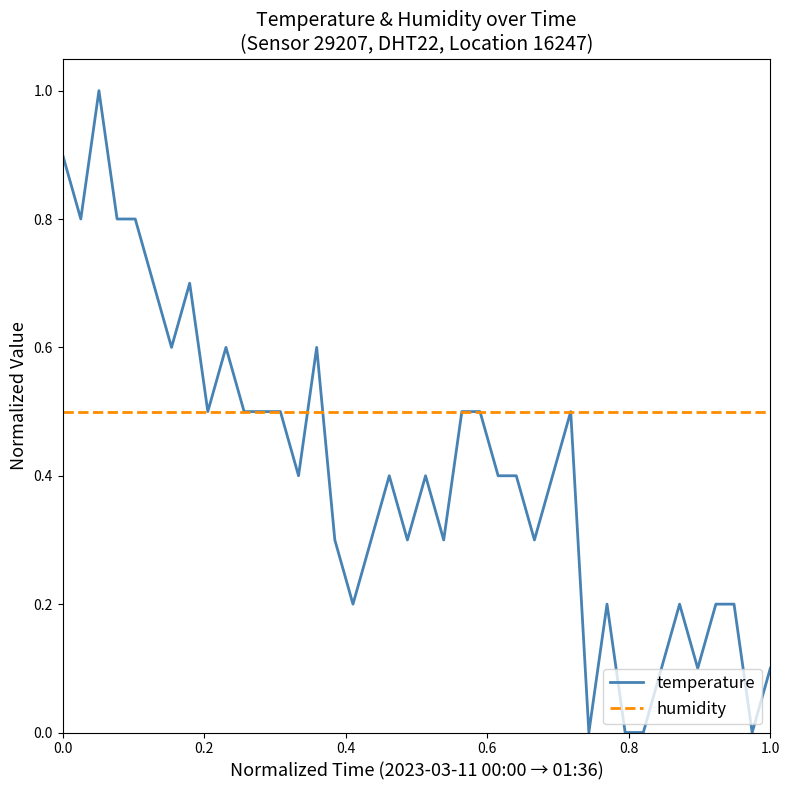

What is the greatest value displayed?

1.0